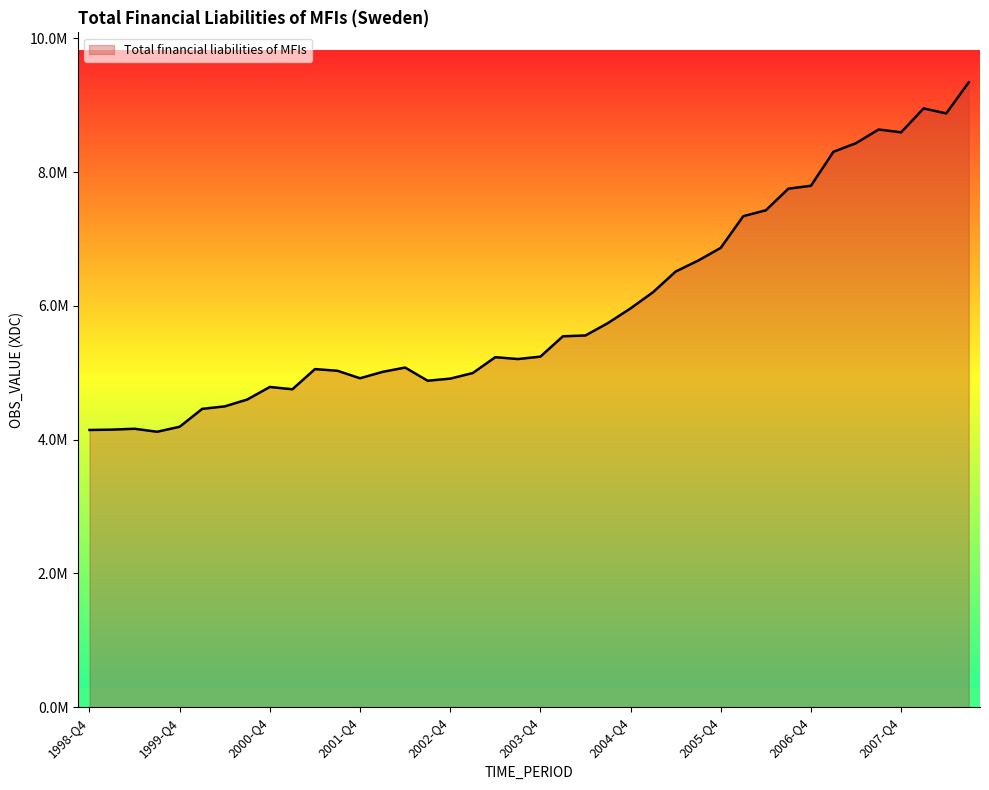

Reading left to right, what are all the values shown in this chart?

4143535	4148659	4161725	4117004	4191827	4459311	4496484	4599415	4786759	4752121	5053723	5028674	4916799	5012169	5076877	4880013	4911322	4994704	5231906	5203928	5240023	5544296	5556295	5742593	5961486	6204059	6512361	6676080	6866122	7340066	7427645	7751048	7794178	8303009	8430949	8635614	8593513	8951145	8875931	9340460